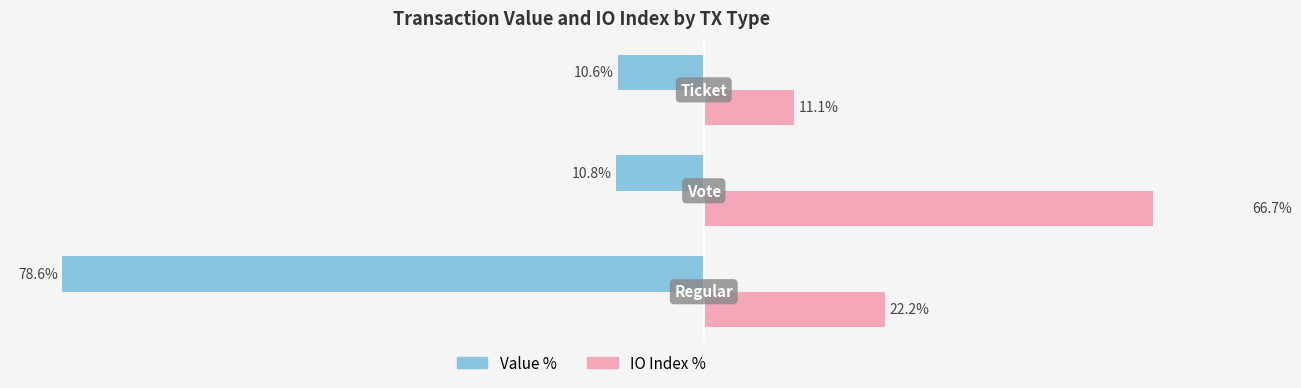

Count the number of data series in this chart.

2